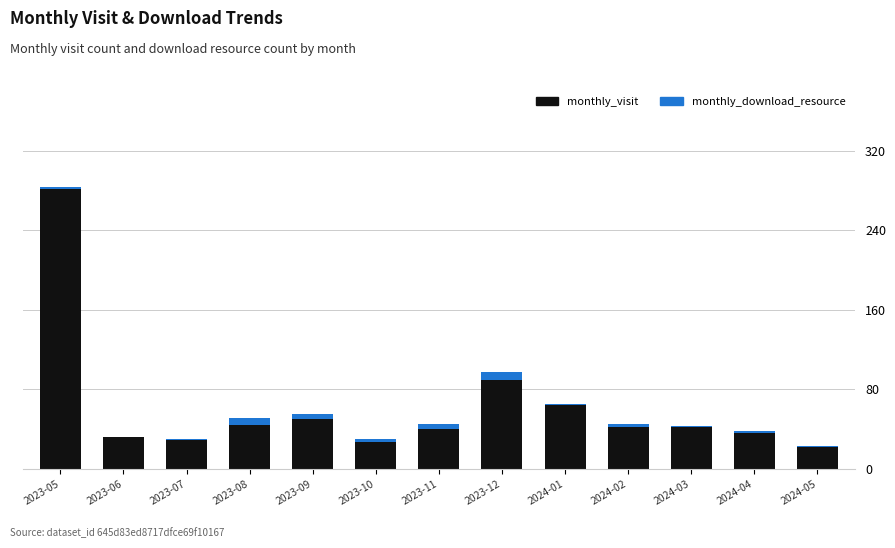

The value of monthly_visit at 2024-01 is 104. True or false?

False